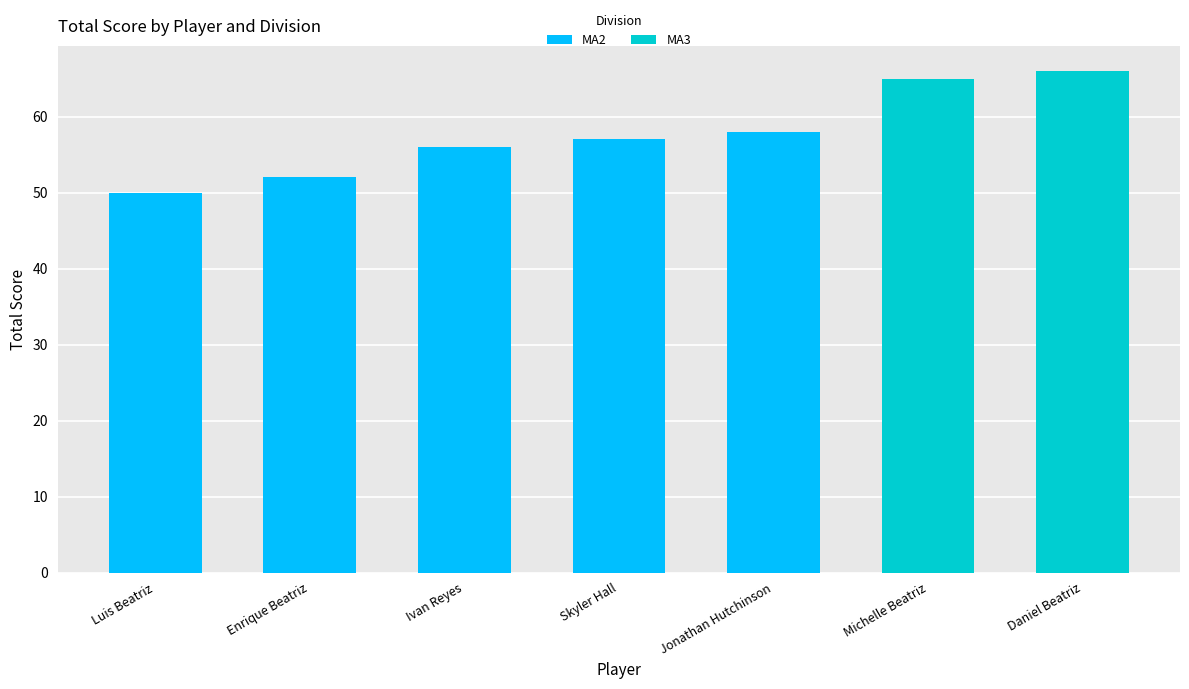

What is the change in value from Jonathan Hutchinson to Daniel Beatriz?

+8